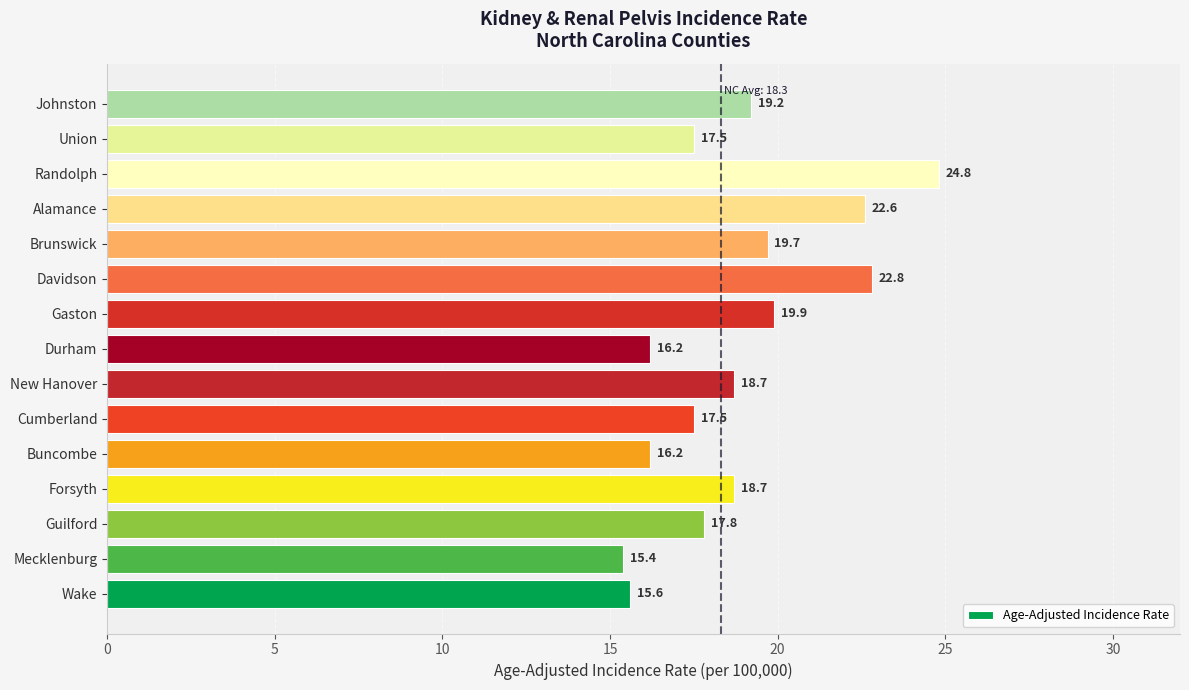

How many values are below 18?

7